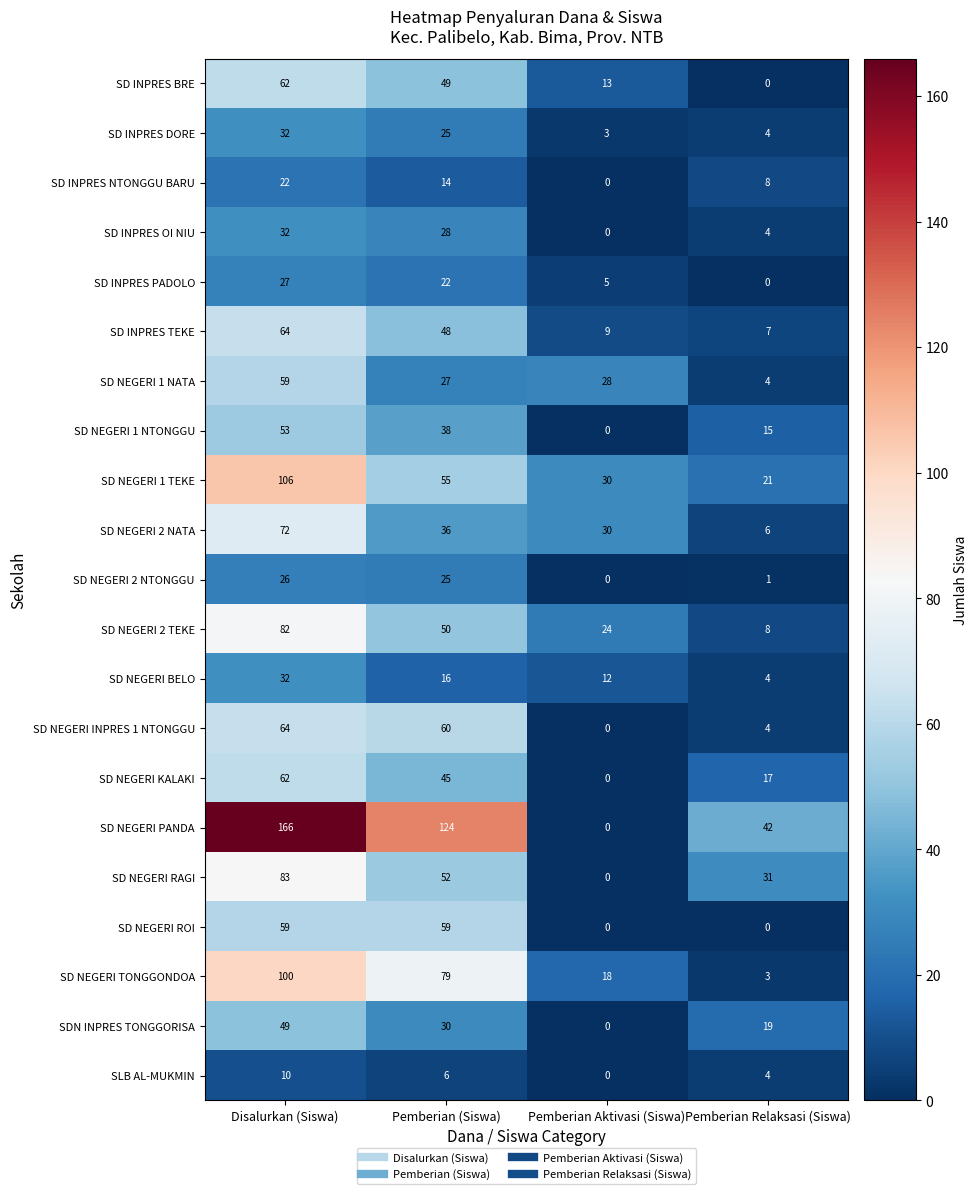

What is the difference between the maximum and minimum values in the SD NEGERI RAGI series?

83